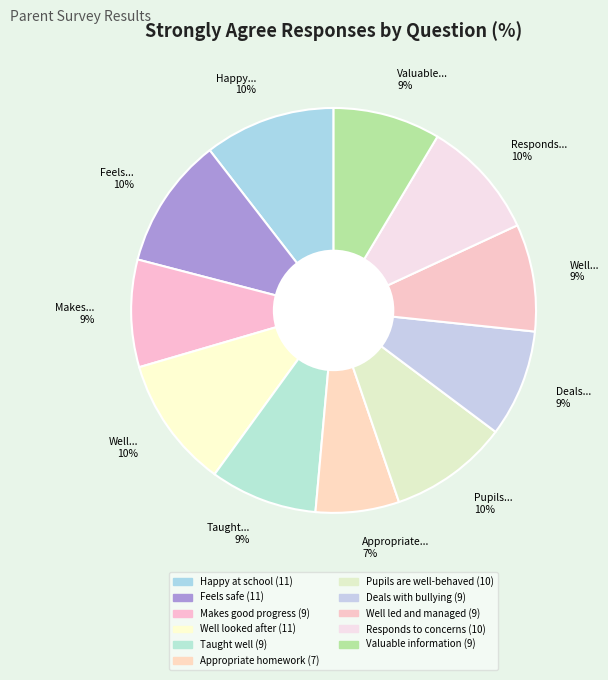

To the nearest percent, what portion does Happy at school represent?

10%